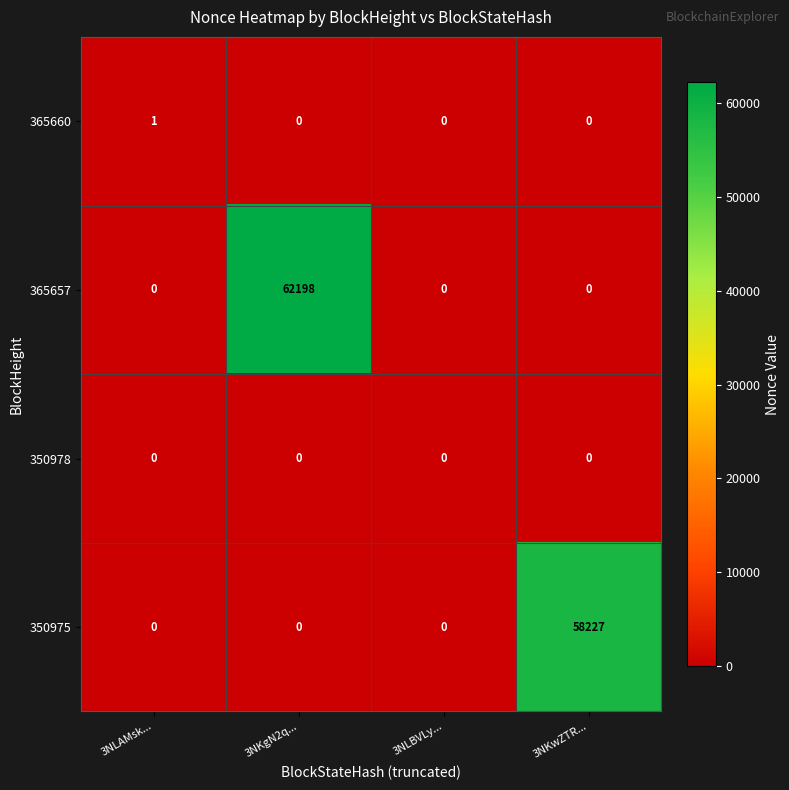

What is the greatest value displayed?

62198